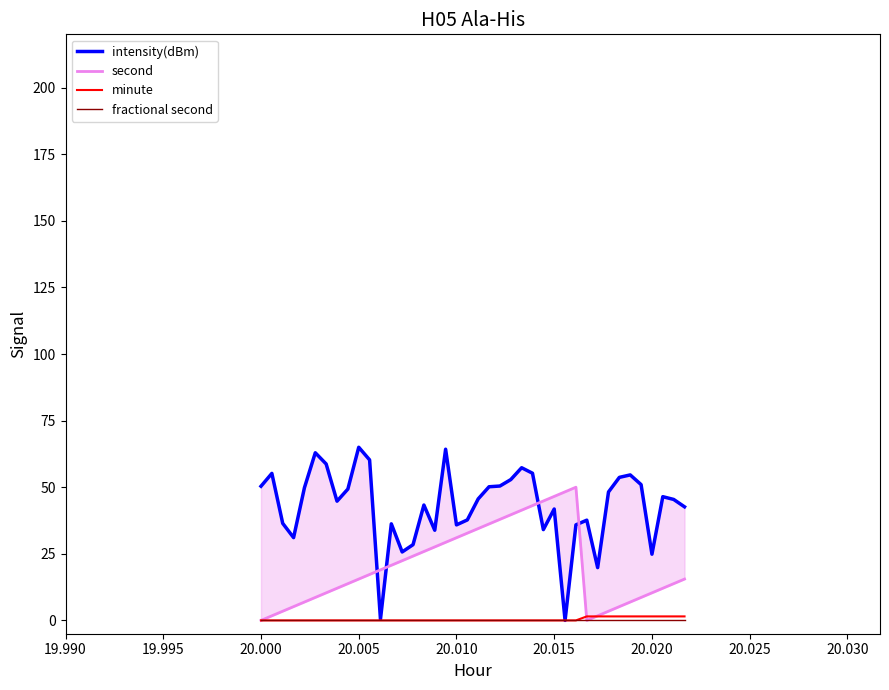

How many lines are shown in the chart?

4